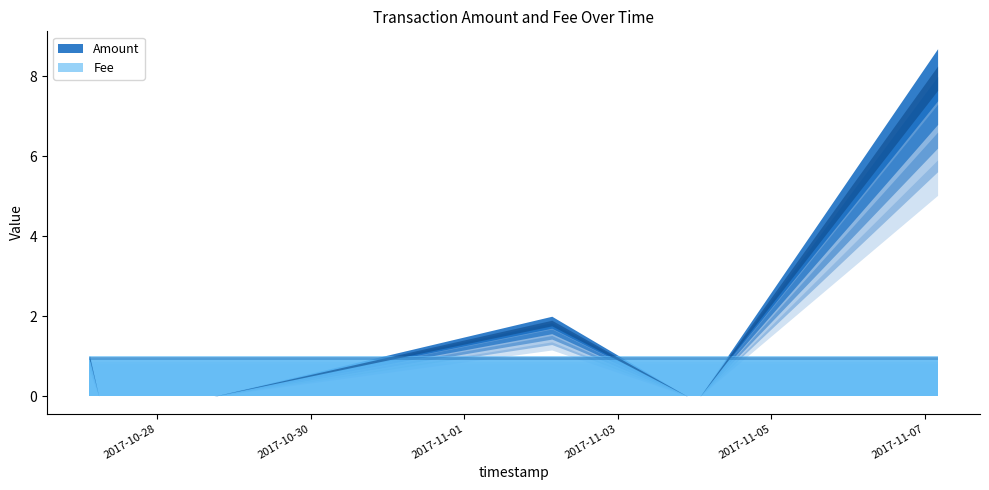

How many distinct data groups are displayed?

2